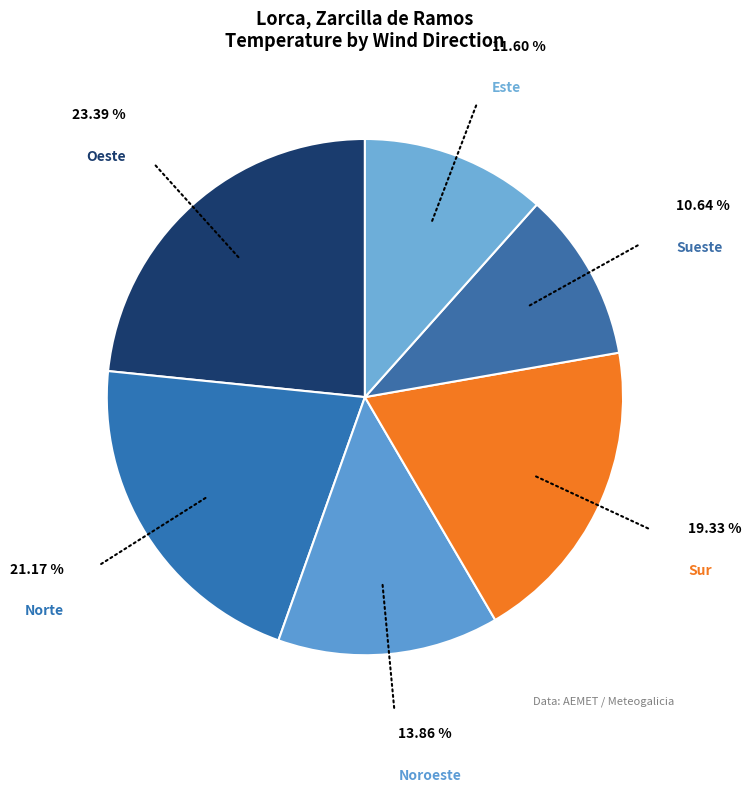

To the nearest percent, what is the average slice percentage?

17%